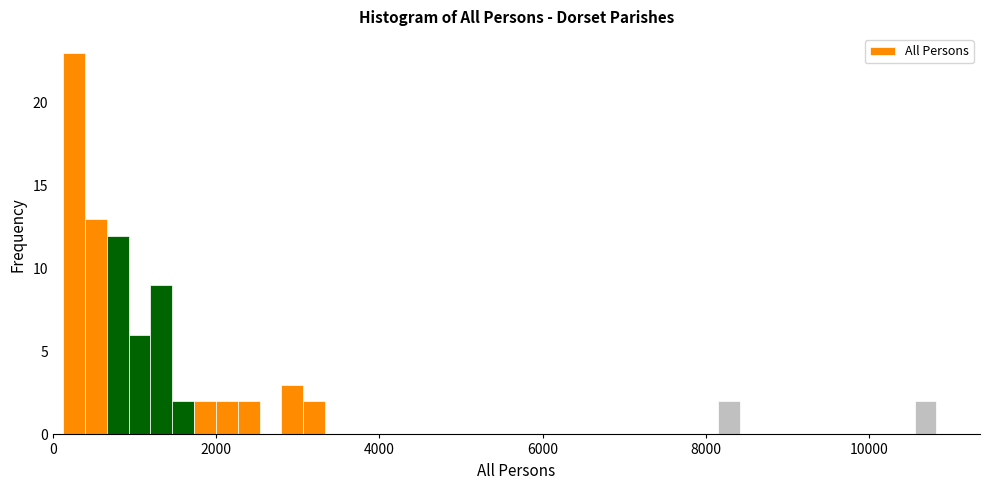

Around what value on the x-axis is the tallest bar? Give the approximate position of its centre, as read against the axis.

200